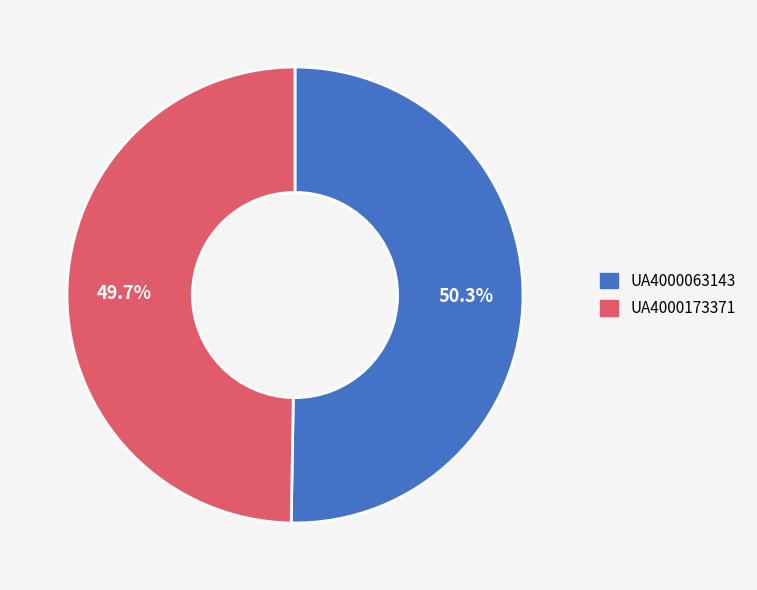

To the nearest percent, what percentage of the pie is UA4000063143?

50%